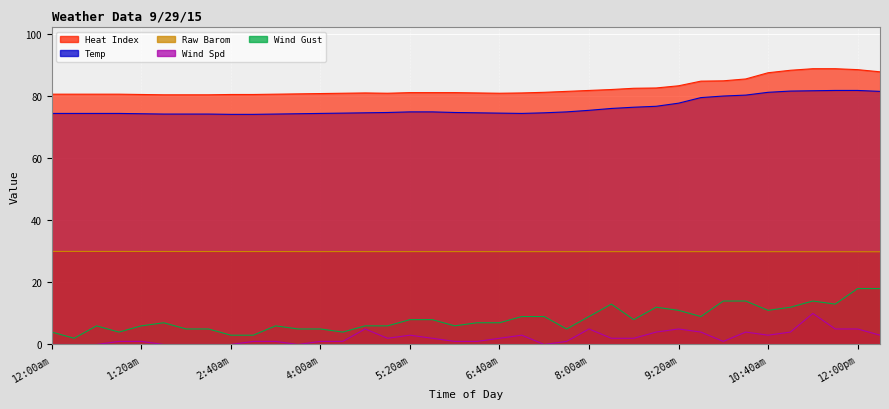

How many data points in Wind Gust are less than 7?

17